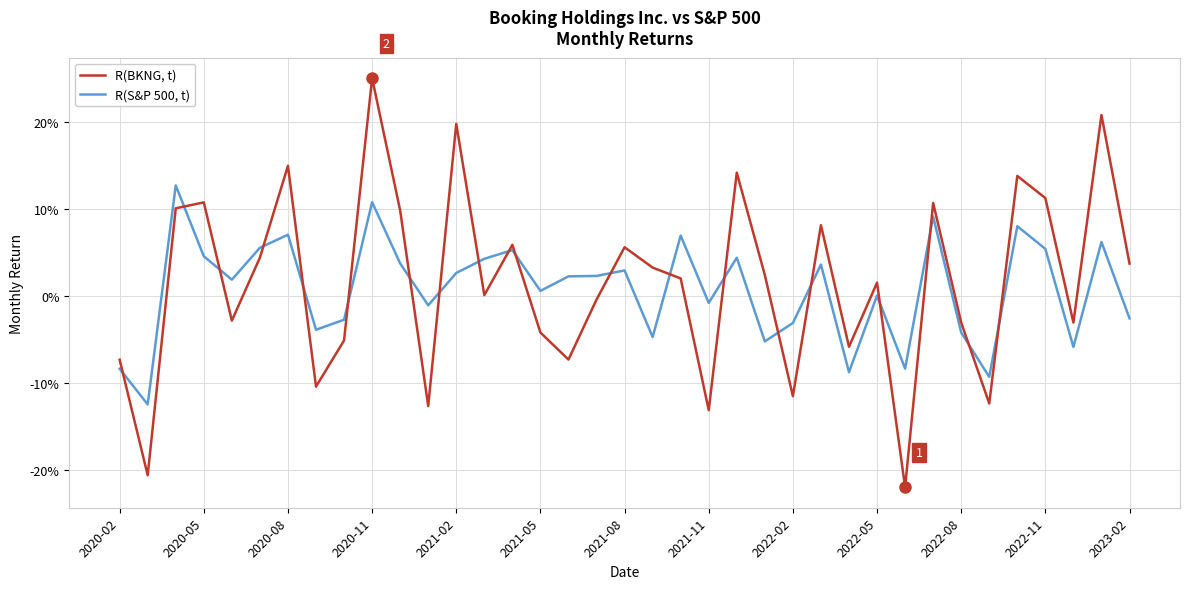

Is this an area chart (filled region under the line)?

No